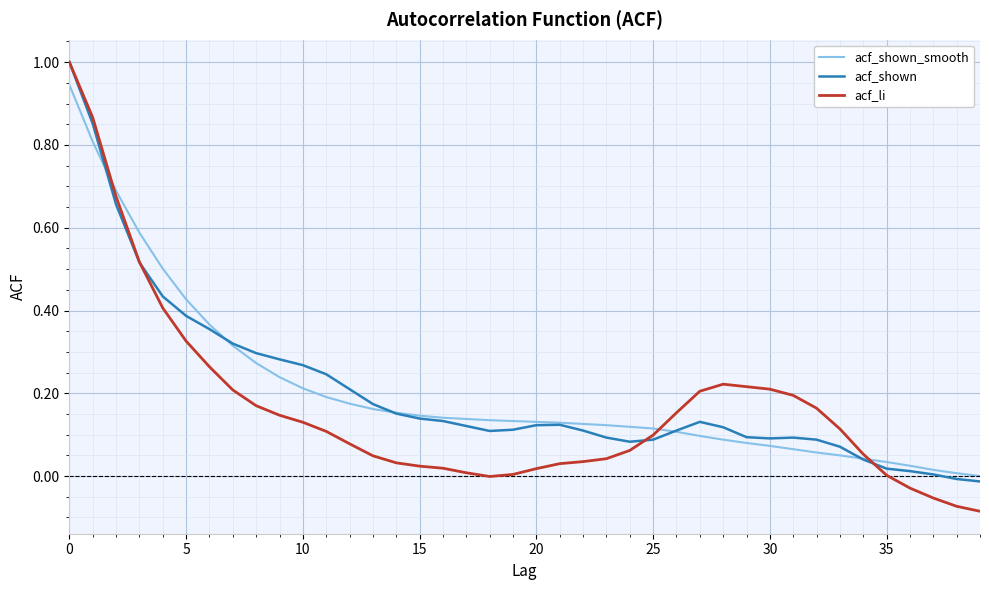

How many values in acf_shown_smooth are above zero?

39